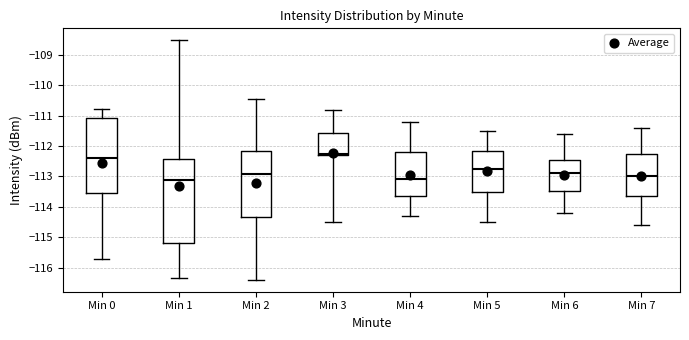

Which box has the highest median line?

Min 3